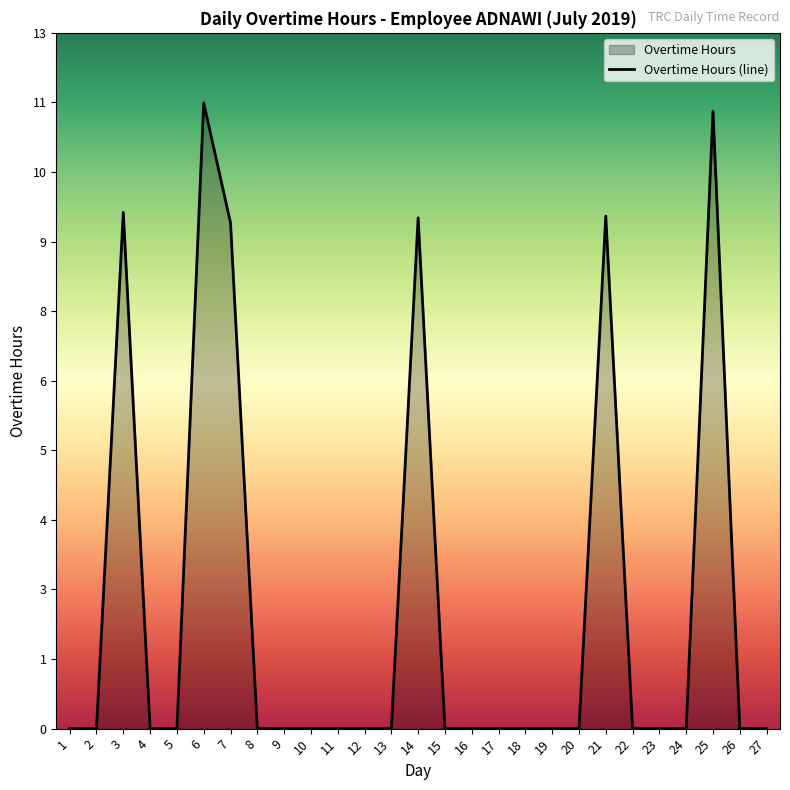

At which category does the data reach its first local peak?

3